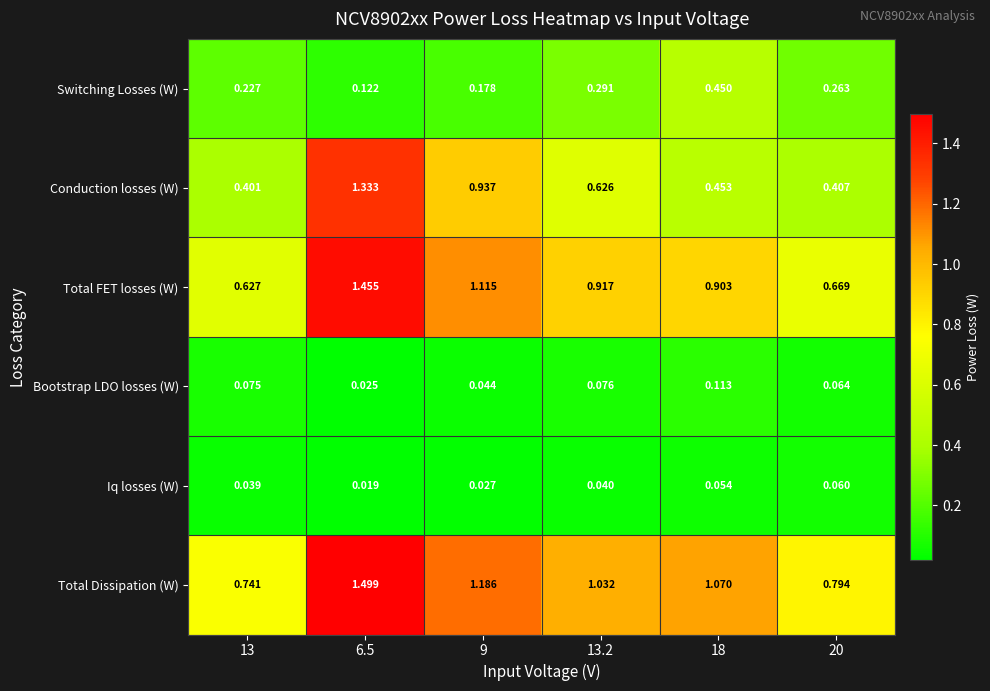

Which series has the widest spread of values?

Conduction losses (W)